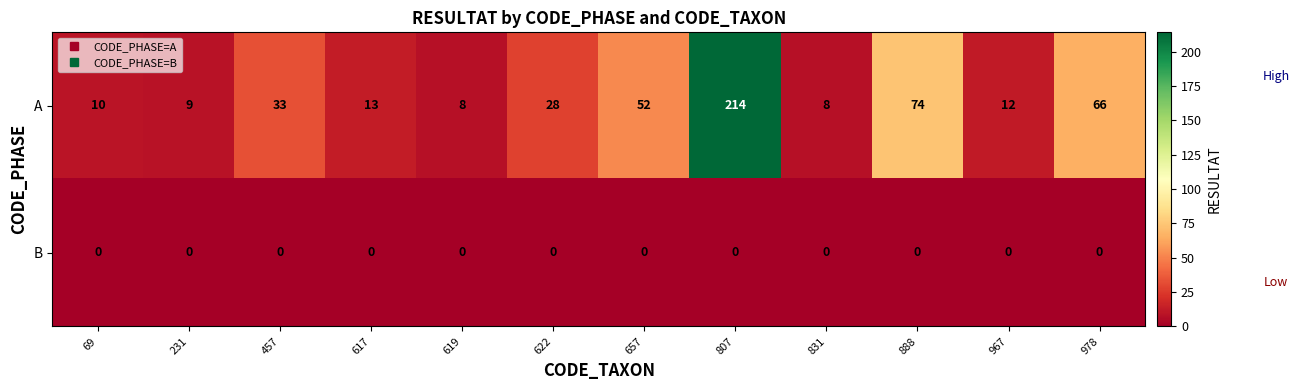

Reading left to right, extract all data points from this chart.

A: 69=10	231=9	457=33	617=13	619=8	622=28	657=52	807=214	831=8	888=74	967=12	978=66
B: 69=0	231=0	457=0	617=0	619=0	622=0	657=0	807=0	831=0	888=0	967=0	978=0